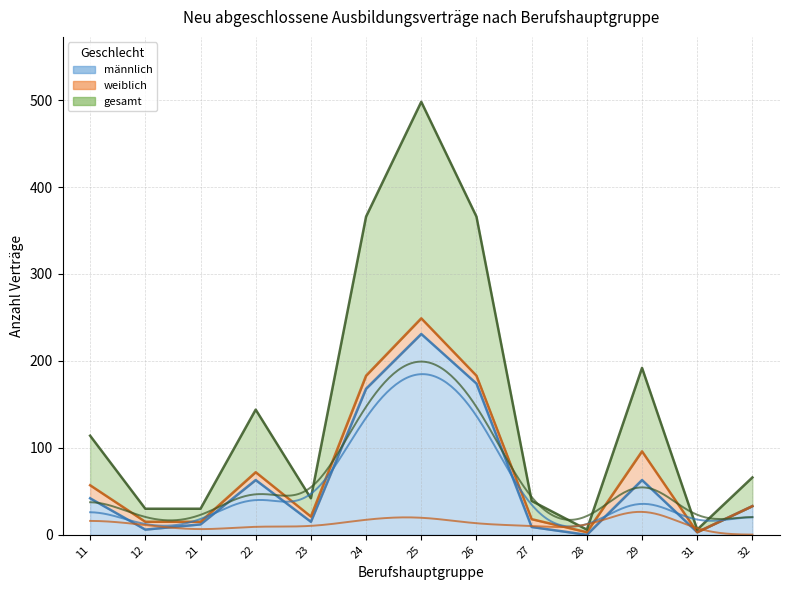

True or false: männlich and gesamt intersect in this chart.

False